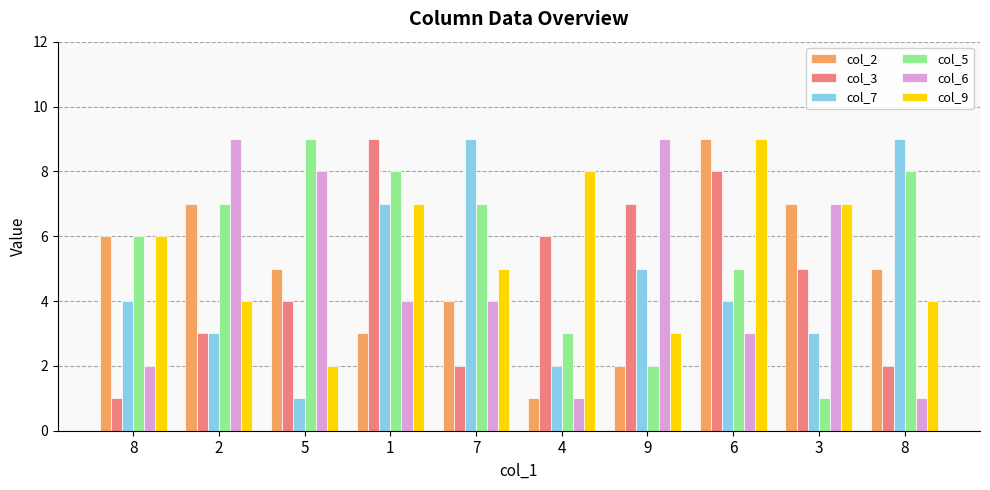

The value of col_2 at 5 is 2. True or false?

False